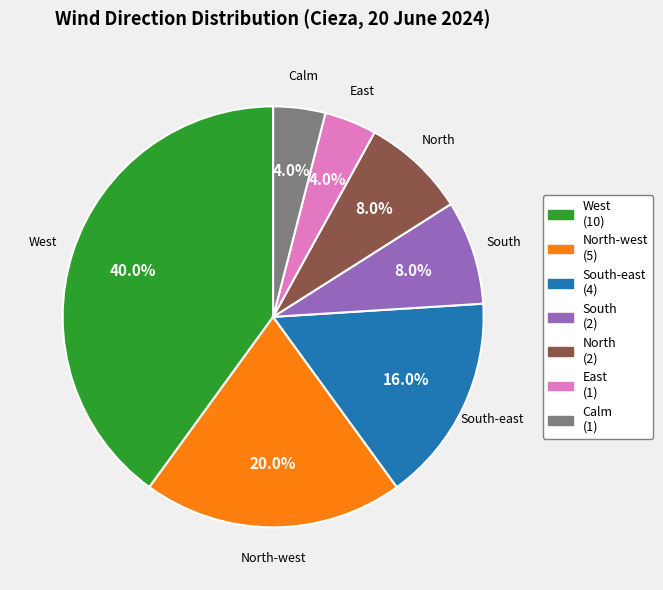

Combined, what portion of the pie is East and North?

12.0%